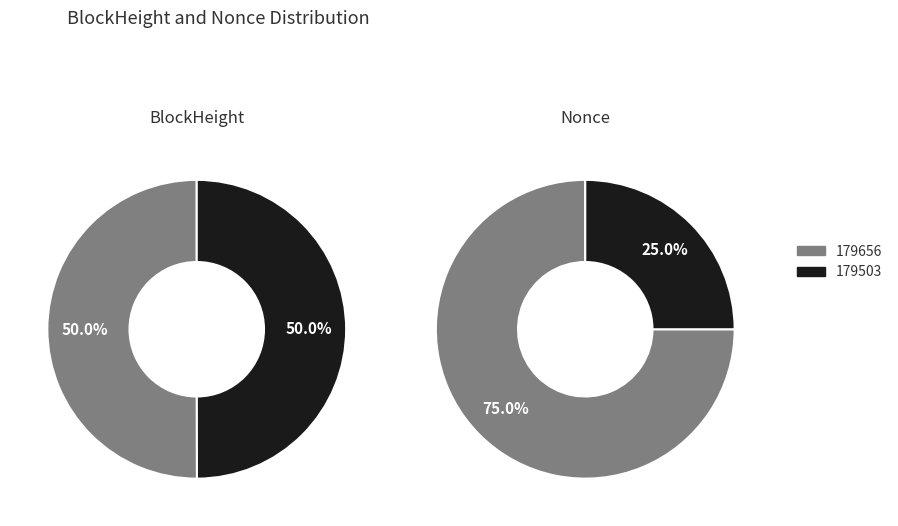

To the nearest percent, what is the average slice percentage?

50%